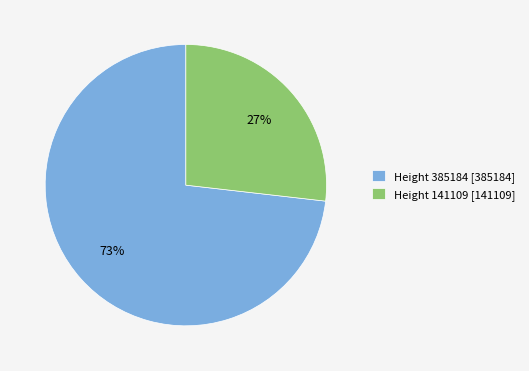

Rank the categories by value from highest to lowest.

Height 385184, Height 141109